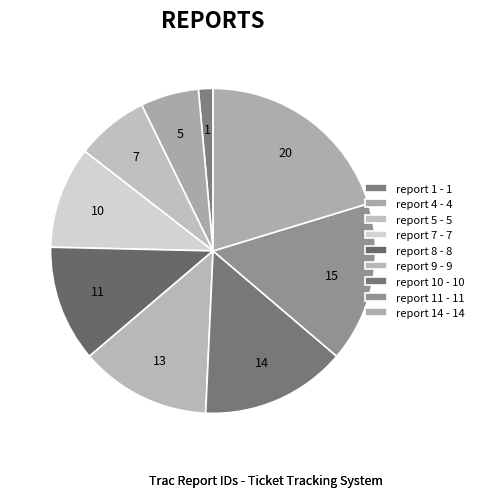

Count the number of slices in the pie.

9